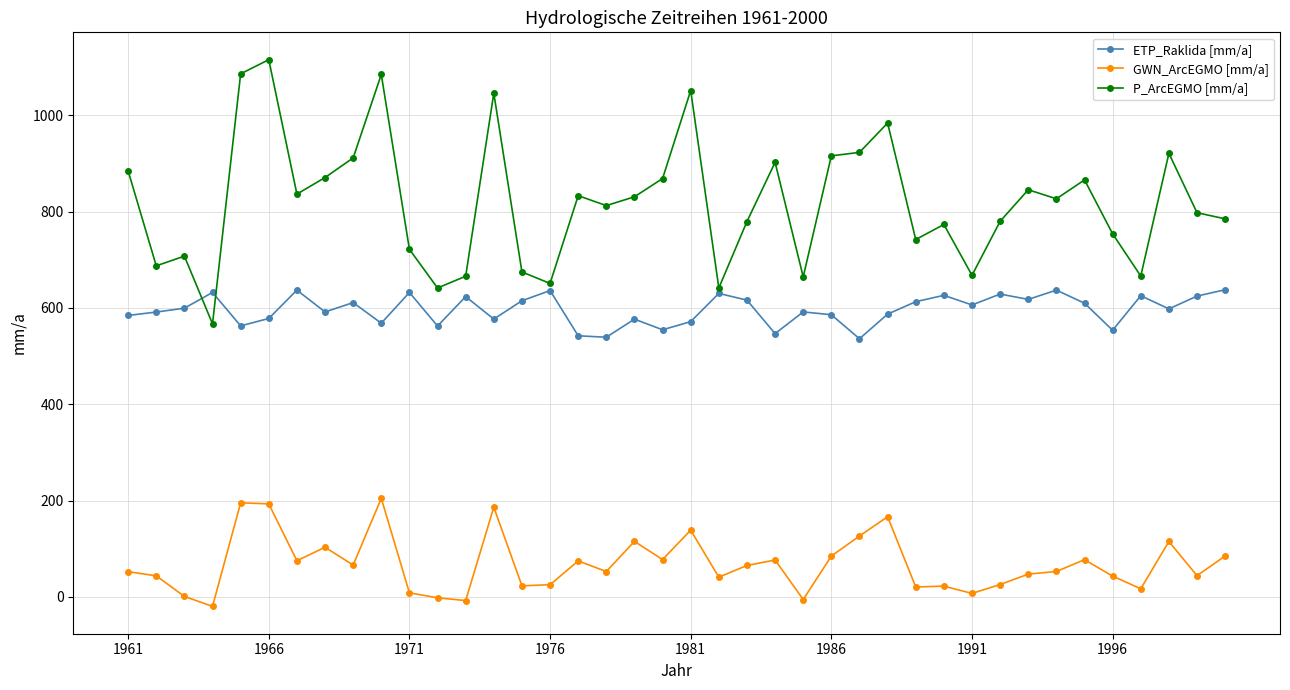

True or false: GWN_ArcEGMO [mm/a] and ETP_Raklida [mm/a] intersect in this chart.

False